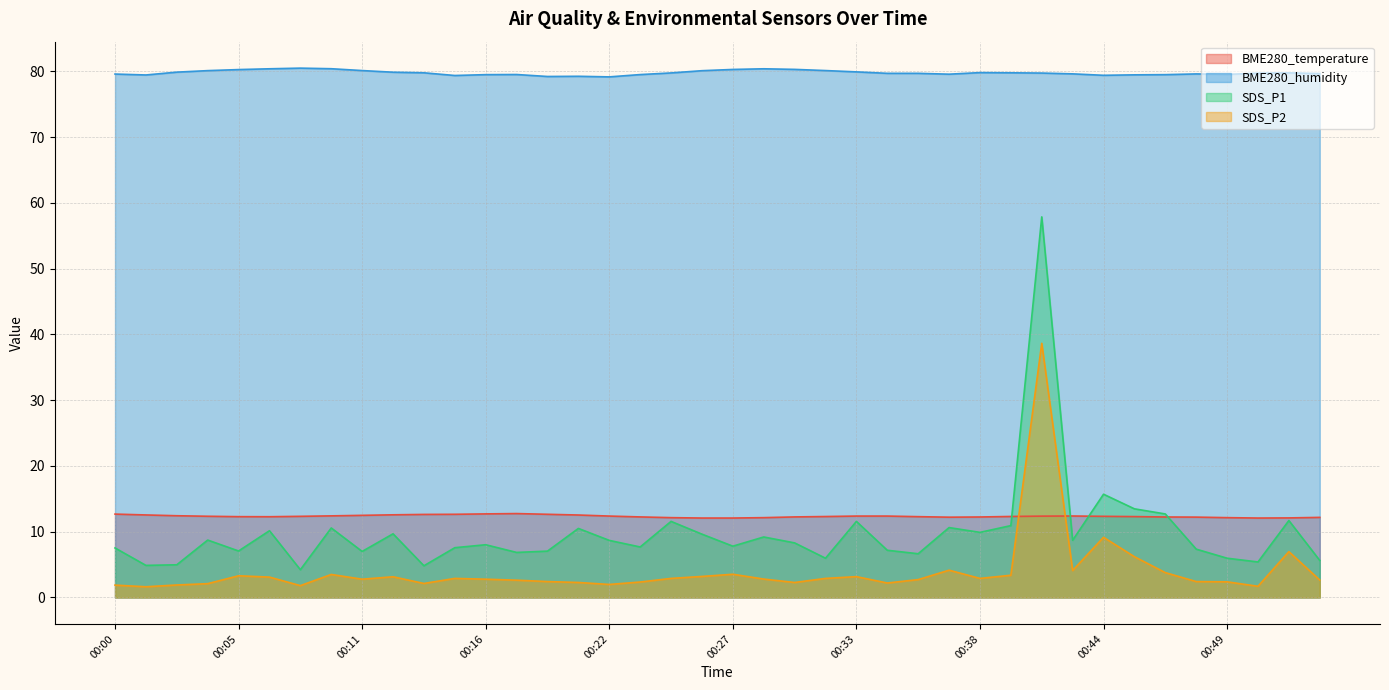

Which category has the lowest value in the BME280_temperature series?

00:26